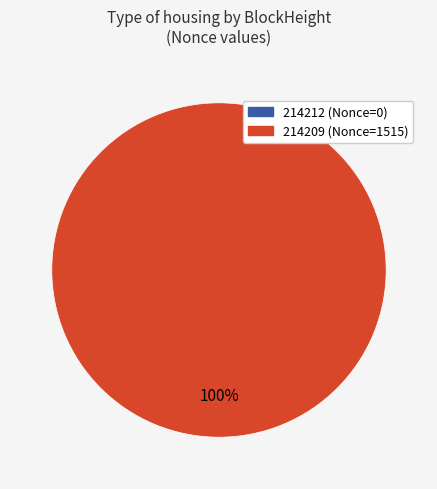

How many slices are in this pie chart?

2